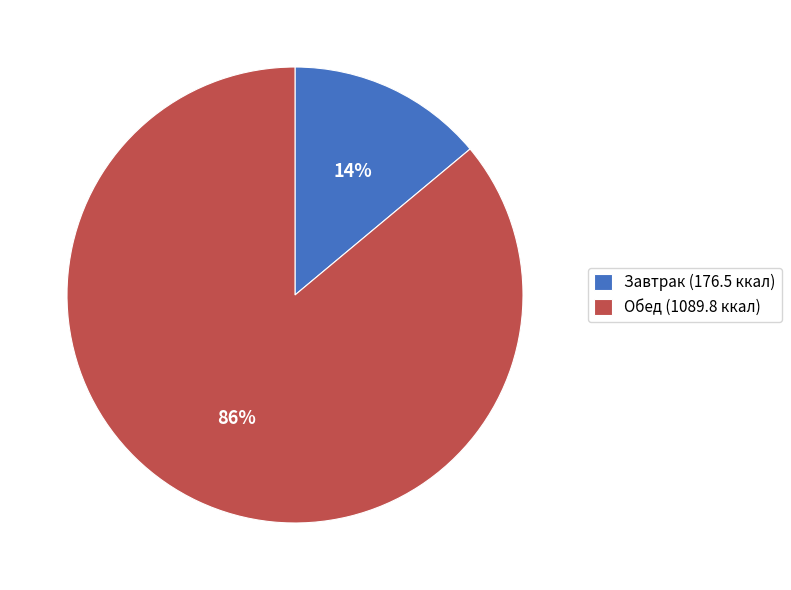

To the nearest percent, what is the average slice percentage?

50%